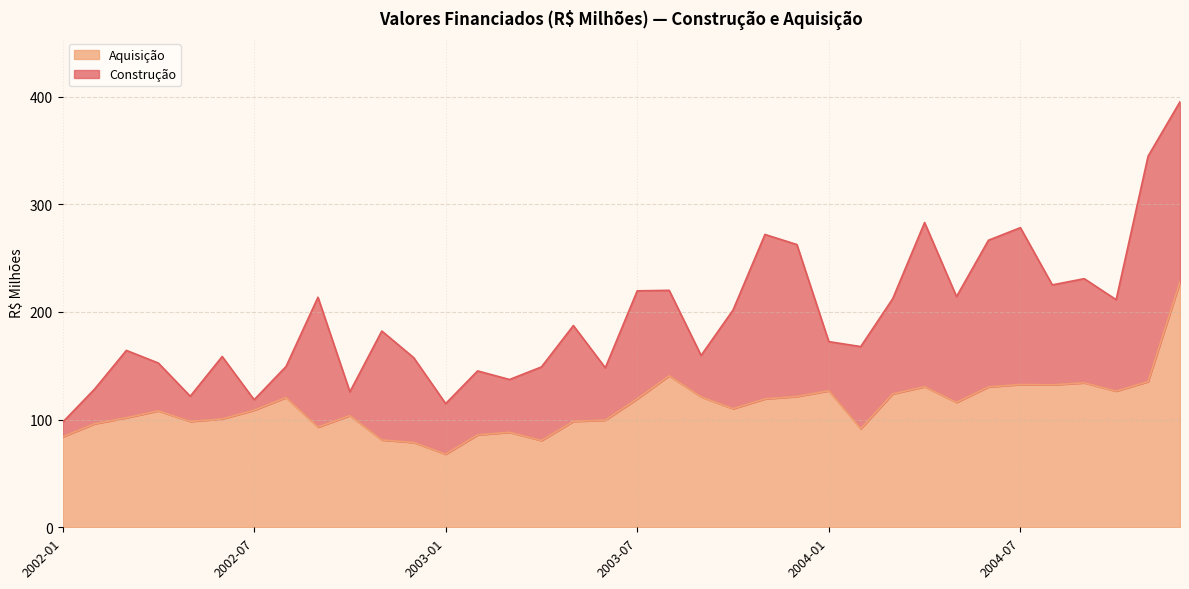

How many data points are above 110?

18